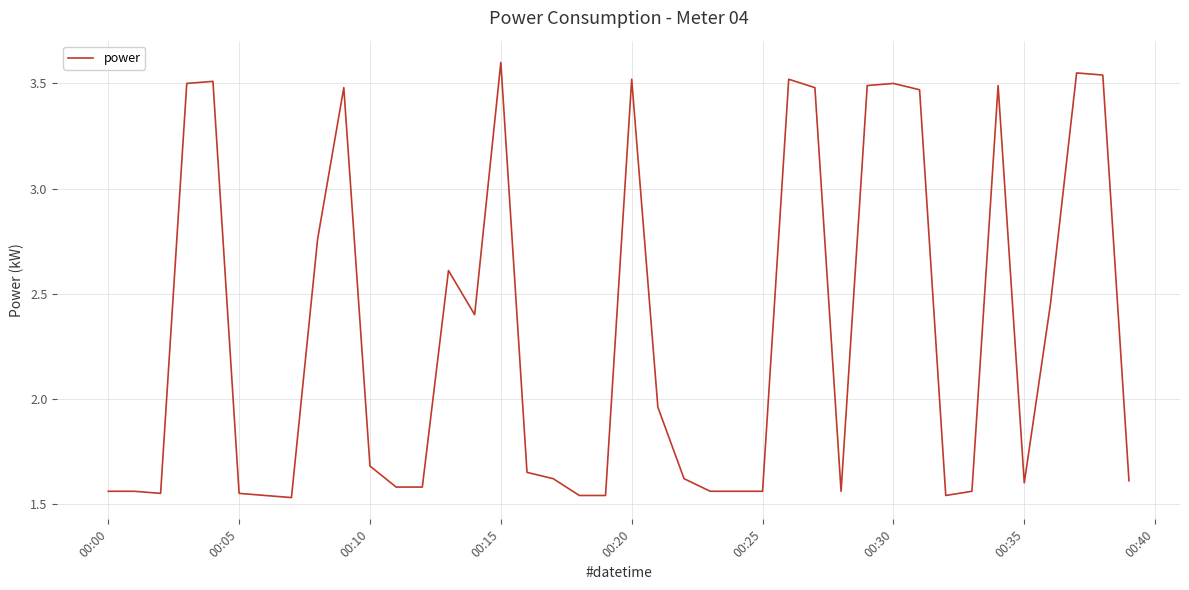

What is the greatest value displayed?

3.6